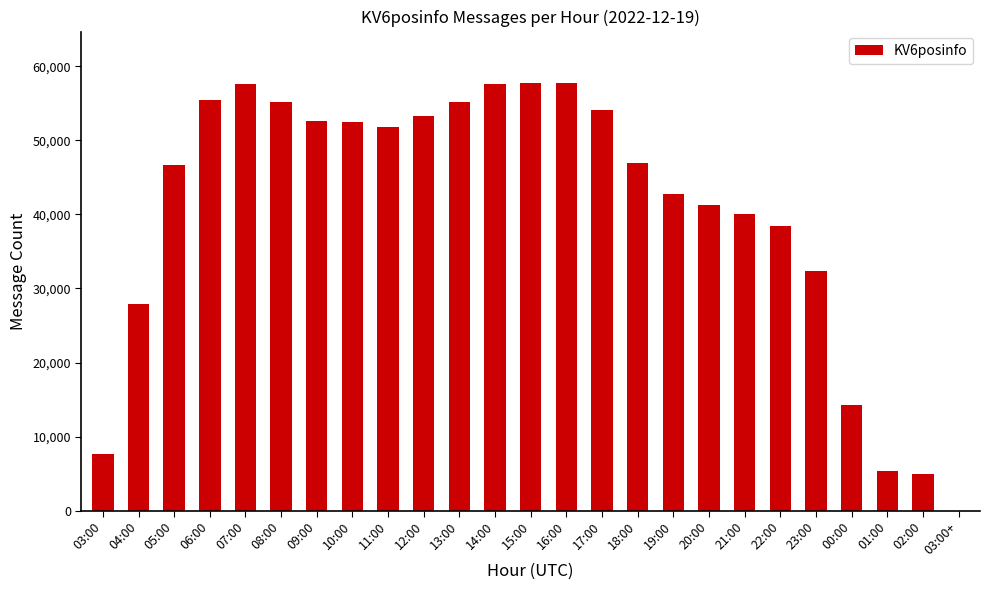

What is the difference between the values at 12:00 and 15:00?

4442